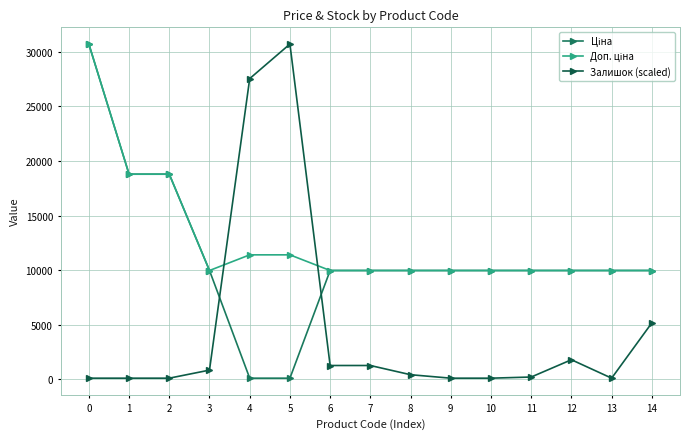

At how many categories does at least one series exceed 12195?

5